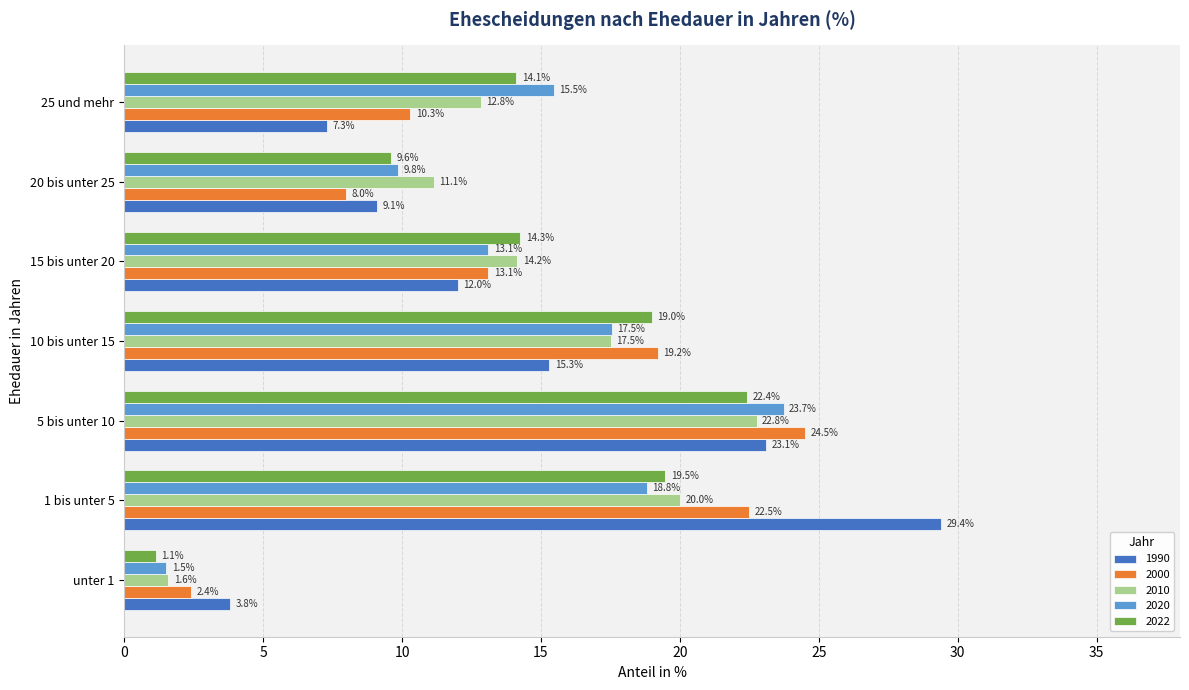

At which label does 2010 reach its peak?

5 bis unter 10